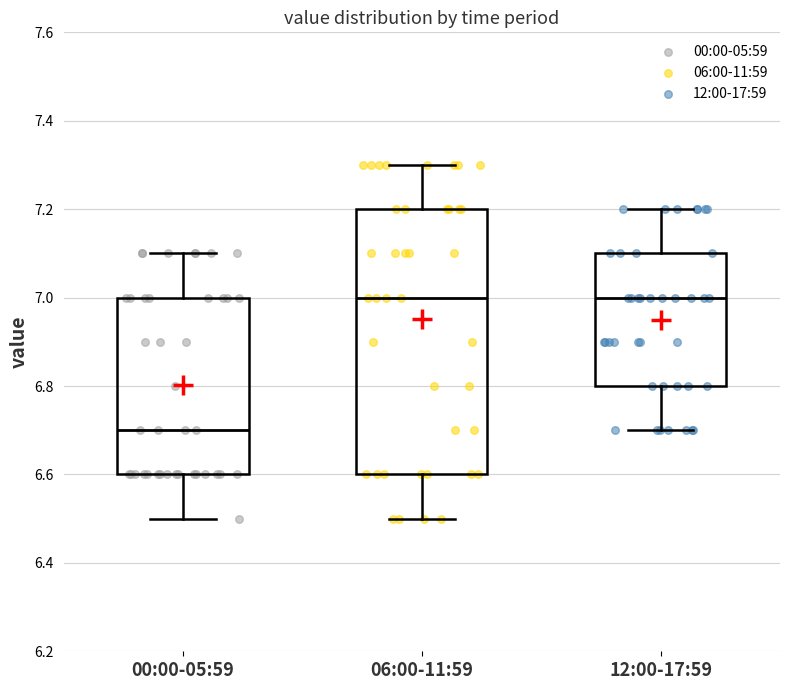

Where does the upper whisker of the box for 12:00-17:59 end on the y-axis? The values are not printed on the chart, so give them approximately, as read against the axis.

7.2